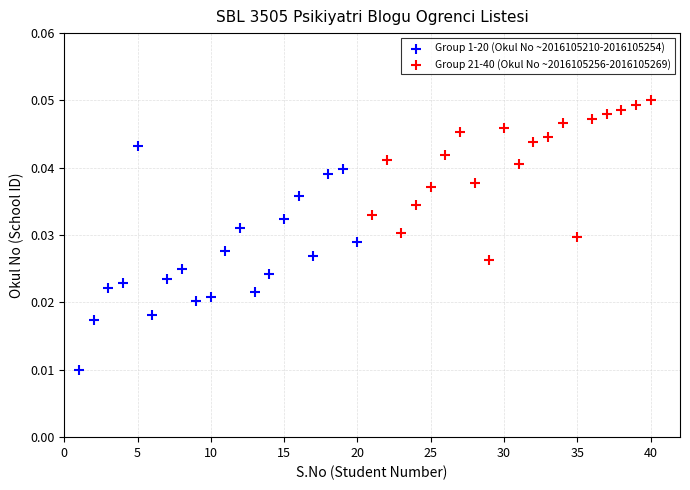

Which series contains the lowest Y value?

Group 1-20 (Okul No ~2016105210-2016105254)